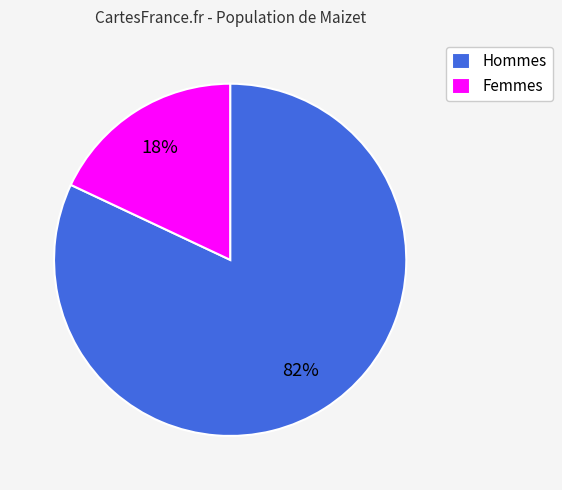

Count the number of slices in the pie.

2